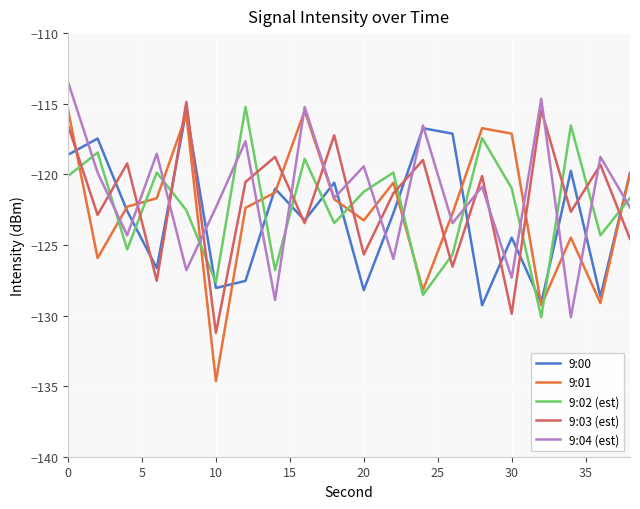

Which series has the largest range (max minus min)?

9:01